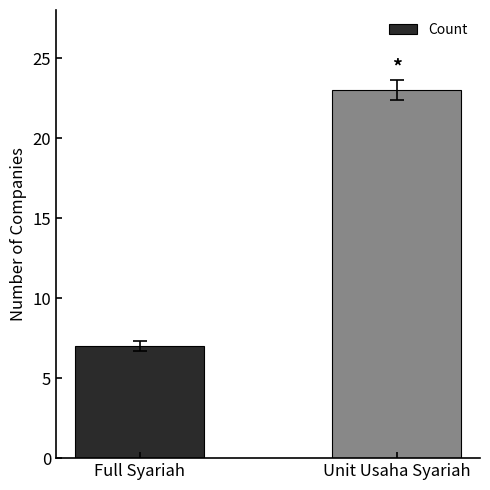

What is the label of the 1st bar from the right?

Unit Usaha Syariah